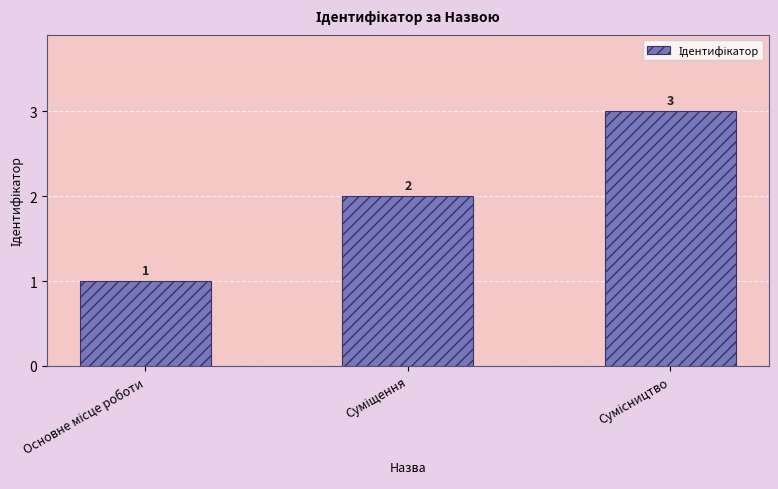

What is the sum of all values?

6